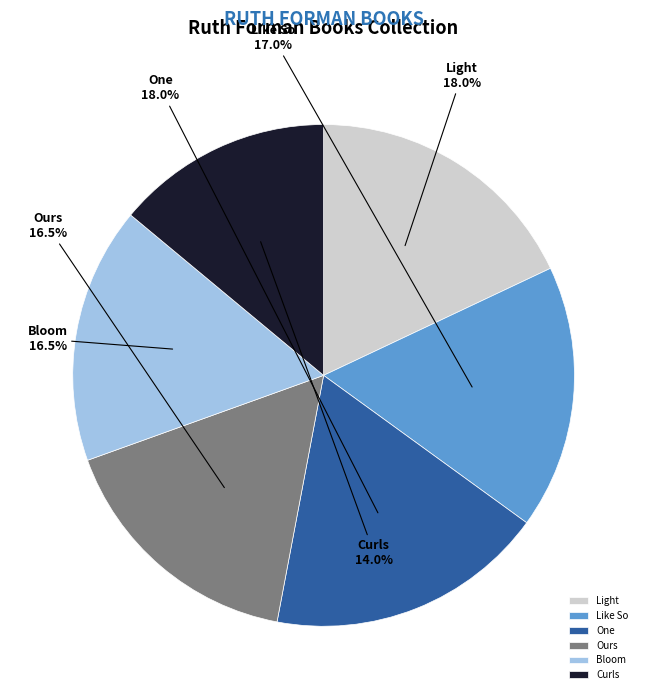

What portion of the pie excludes Curls?

86.0%